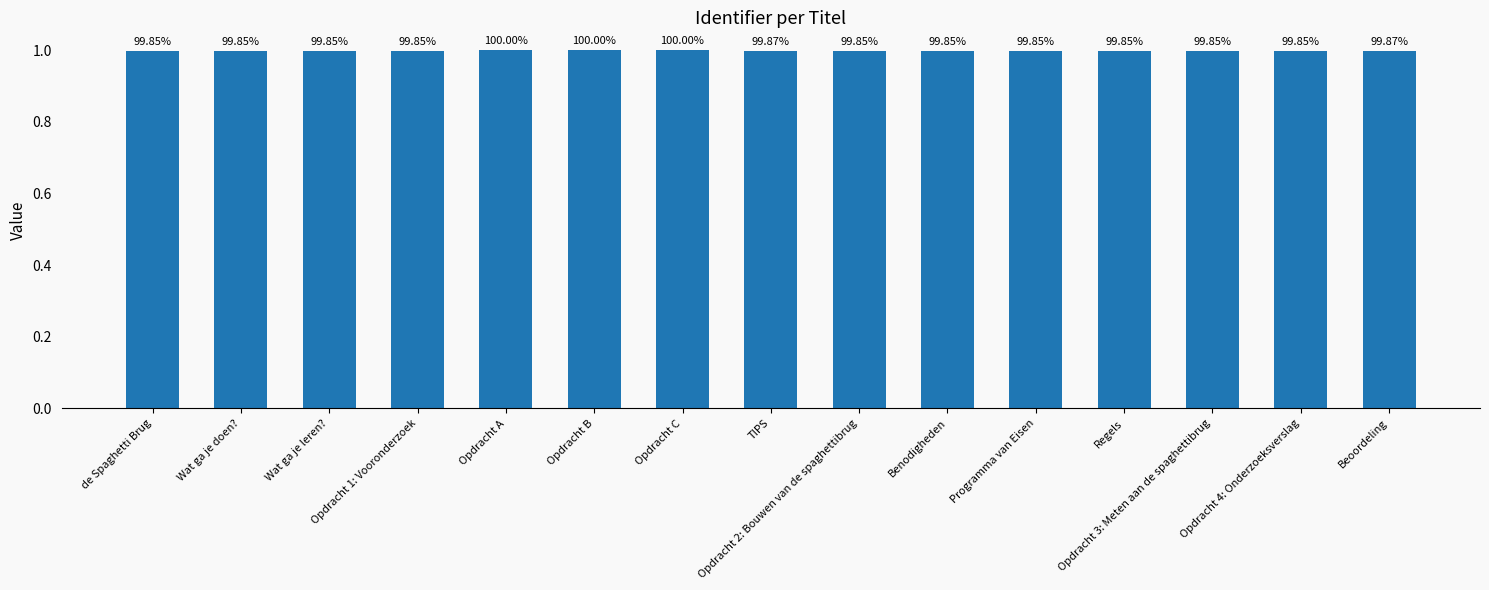

The chart shows a value of 1.4 at Opdracht 4: Onderzoeksverslag. True or false?

False